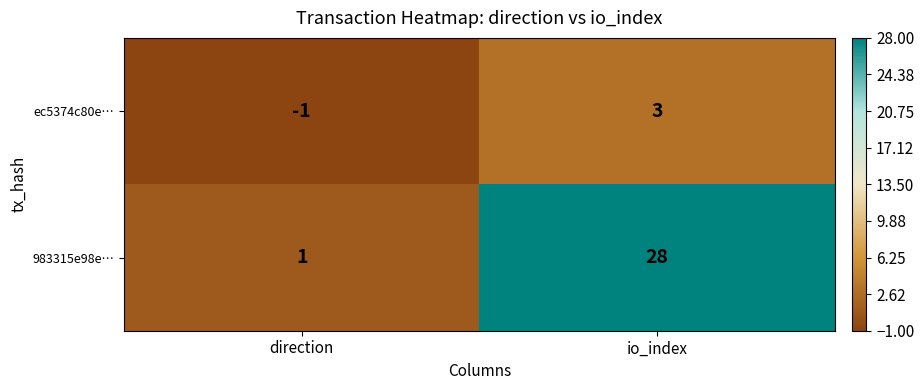

List the series in order of their peak value, highest first.

983315e98e…, ec5374c80e…